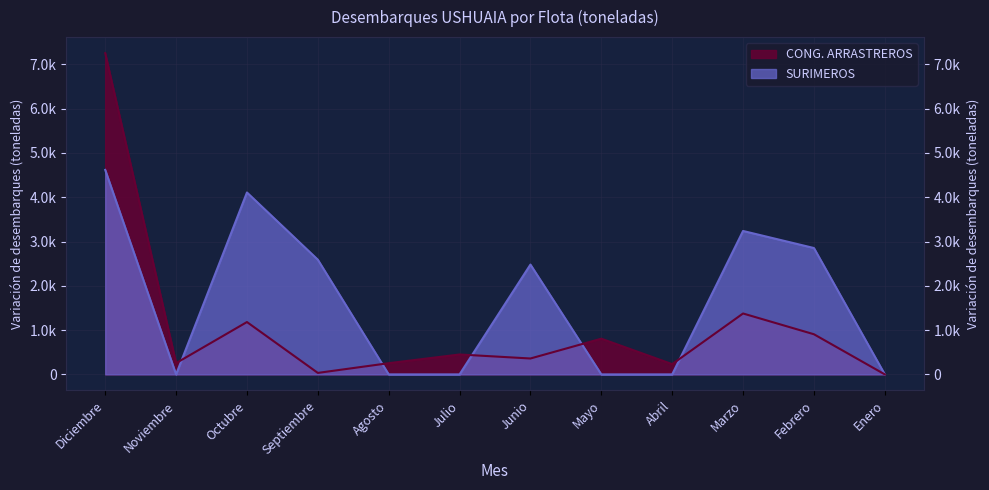

How many times do CONG. ARRASTREROS and SURIMEROS cross each other?

5